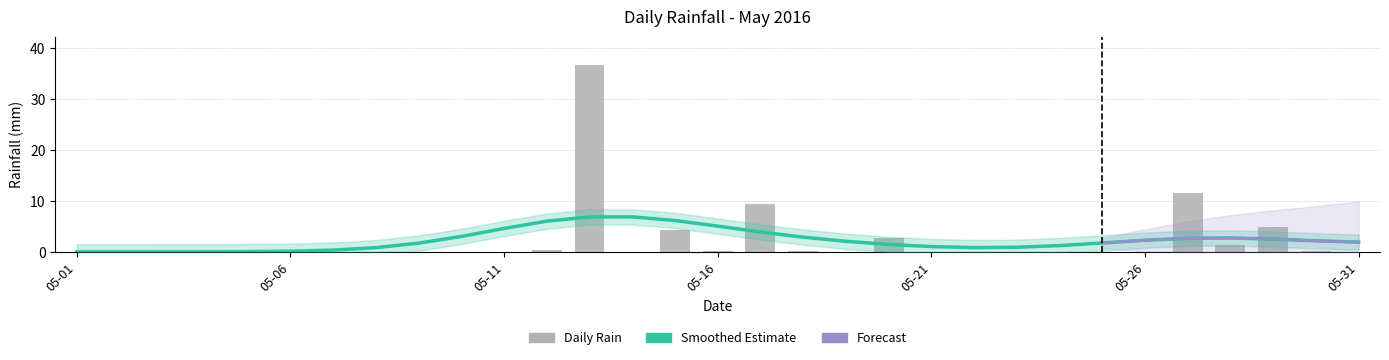

Which has a higher value, 2016-05-31 or 2016-05-23?

2016-05-31